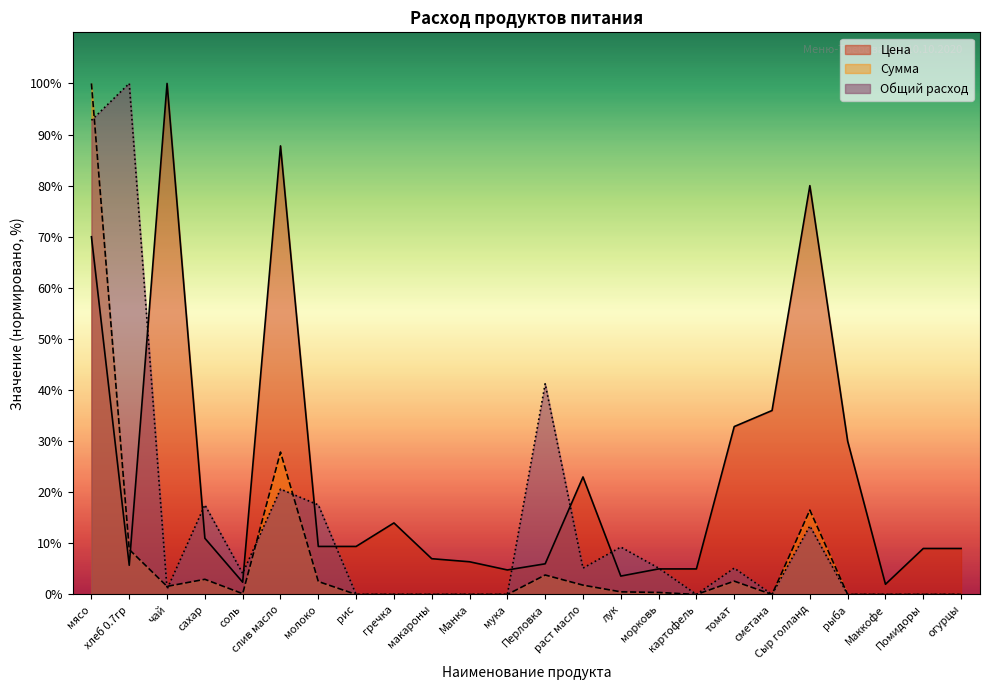

Which has a higher value, хлеб 0.7гр or мука?

хлеб 0.7гр